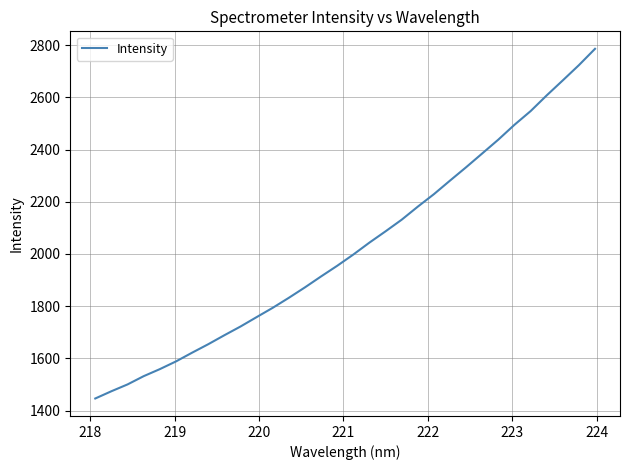

What is the greatest value displayed?

2785.9